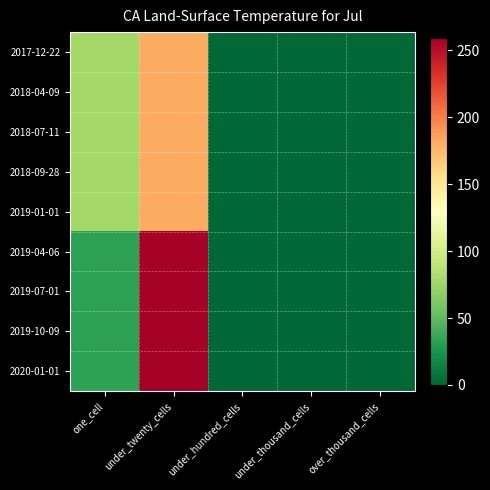

Rank the series at under_hundred_cells from highest to lowest value.

2017-12-22, 2018-04-09, 2018-07-11, 2018-09-28, 2019-01-01, 2019-04-06, 2019-07-01, 2019-10-09, 2020-01-01